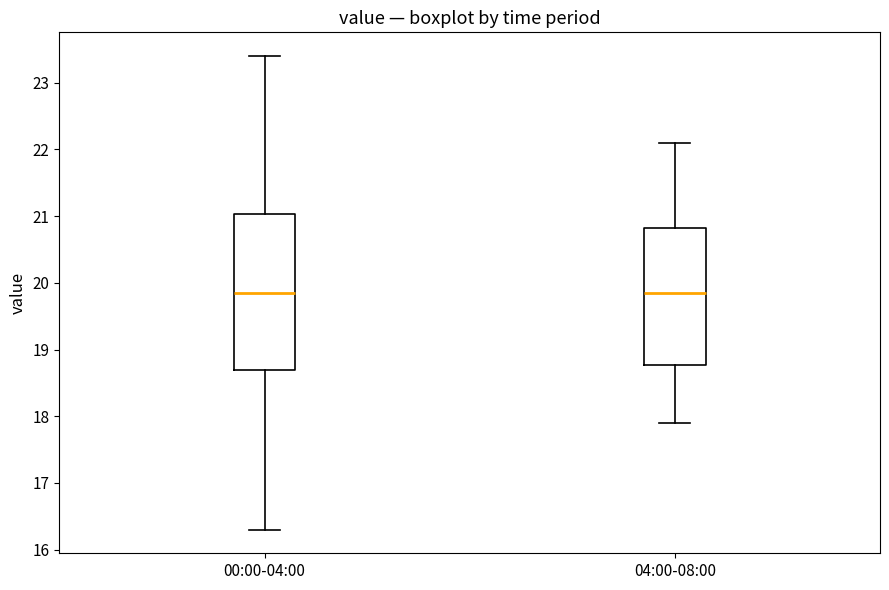

Reading left to right, transcribe this box plot: for each box, give where its median line is, the range the box spans, and where its two whiskers end, as read against the y-axis. The values are not printed on the chart, so give them approximately, as read against the axis.

00:00-04:00: median 19.9, box 18.7 to 21.0, whiskers 16.3 to 23.4
04:00-08:00: median 19.9, box 18.8 to 20.8, whiskers 17.9 to 22.1